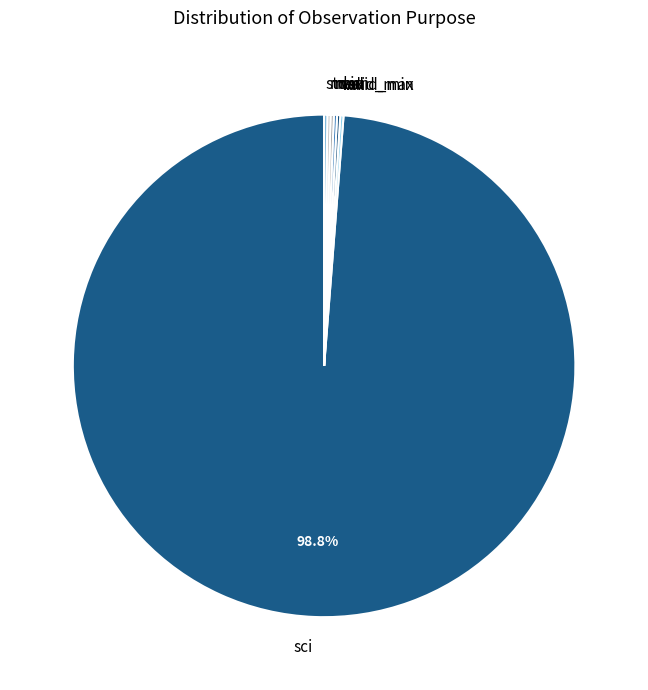

Which slice is the largest?

sci